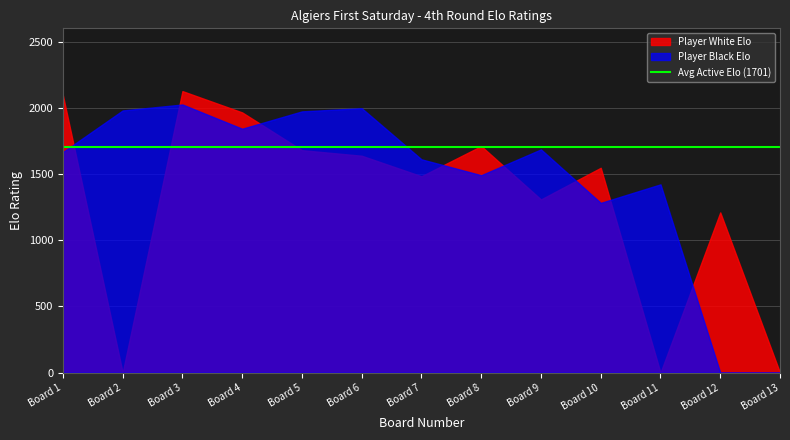

Read the Board value at 9, to the nearest 5.

10